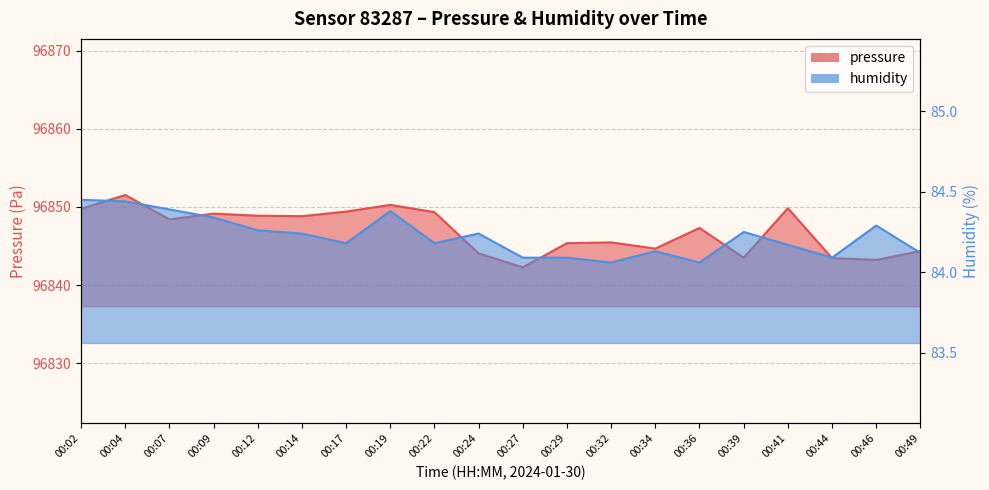

Reading left to right, extract all data points from this chart.

pressure: 00:02=96849.8	00:04=96851.5	00:07=96848.4	00:09=96849.1	00:12=96848.9	00:14=96848.8	00:17=96849.4	00:19=96850.3	00:22=96849.3	00:24=96844.1	00:27=96842.3	00:29=96845.4	00:32=96845.5	00:34=96844.7	00:36=96847.3	00:39=96843.5	00:41=96849.8	00:44=96843.4	00:46=96843.2	00:49=96844.4
humidity: 00:02=84.5	00:04=84.4	00:07=84.4	00:09=84.3	00:12=84.3	00:14=84.2	00:17=84.2	00:19=84.4	00:22=84.2	00:24=84.2	00:27=84.1	00:29=84.1	00:32=84.1	00:34=84.1	00:36=84.1	00:39=84.2	00:41=84.2	00:44=84.1	00:46=84.3	00:49=84.1